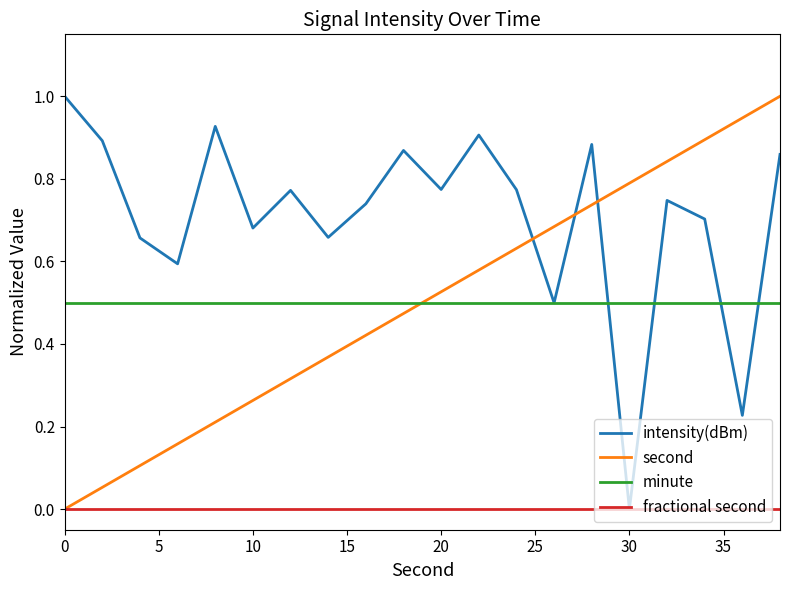

True or false: minute and fractional second cross at least once.

False